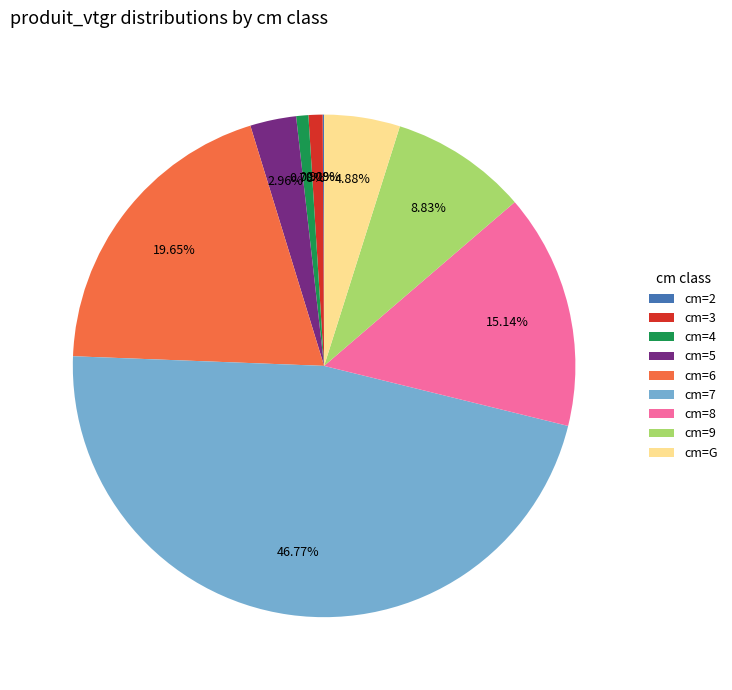

What is the largest slice in the pie chart?

cm=7